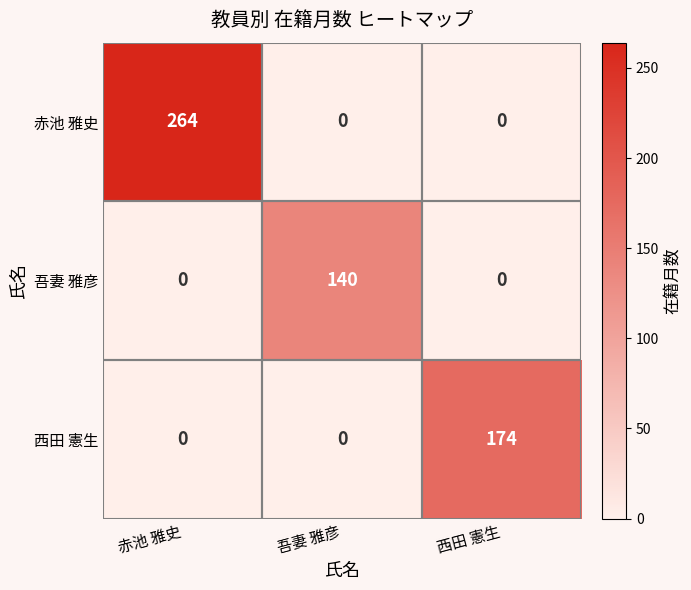

The 赤池 雅史 series shows 0 at 吾妻 雅彦. True or false?

True